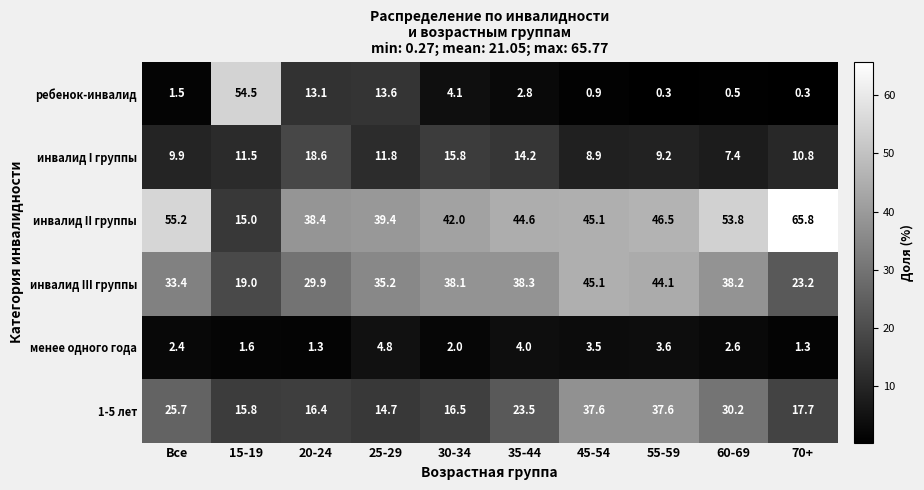

Which series has the largest total across all categories?

инвалид II группы